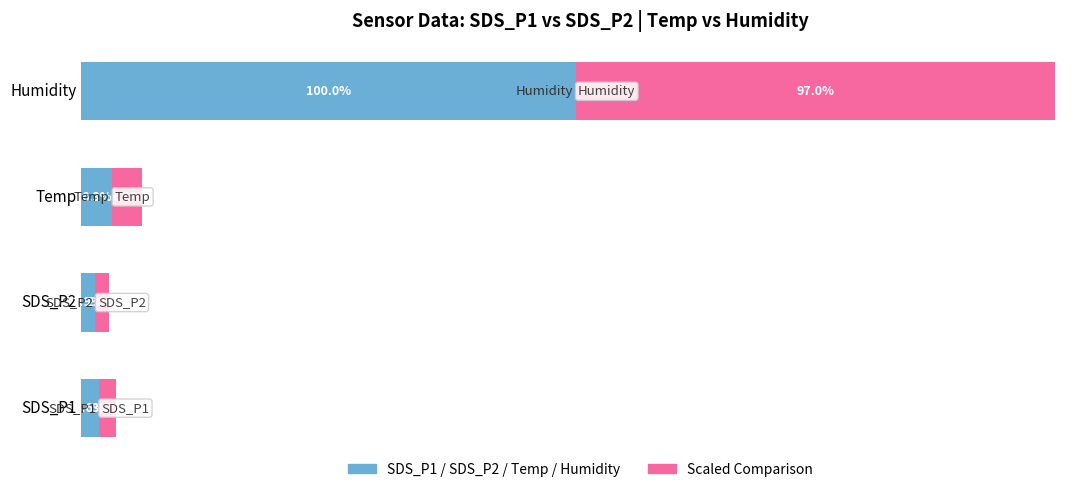

At which category is the sum across all series the highest?

Humidity